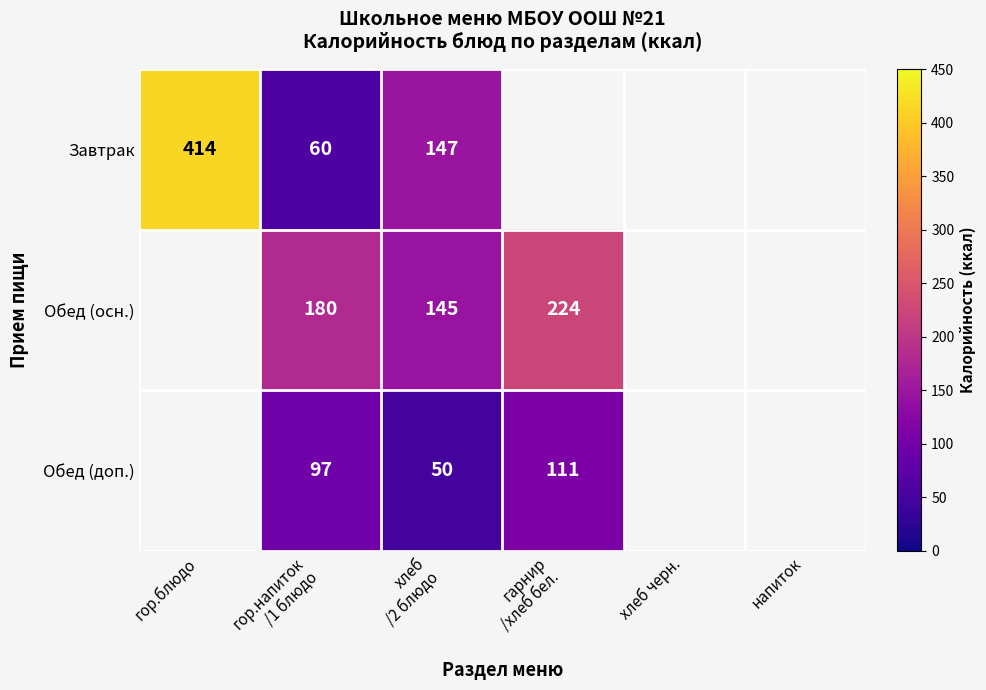

Which category has the lowest value across all series?

хлеб
/2 блюдо